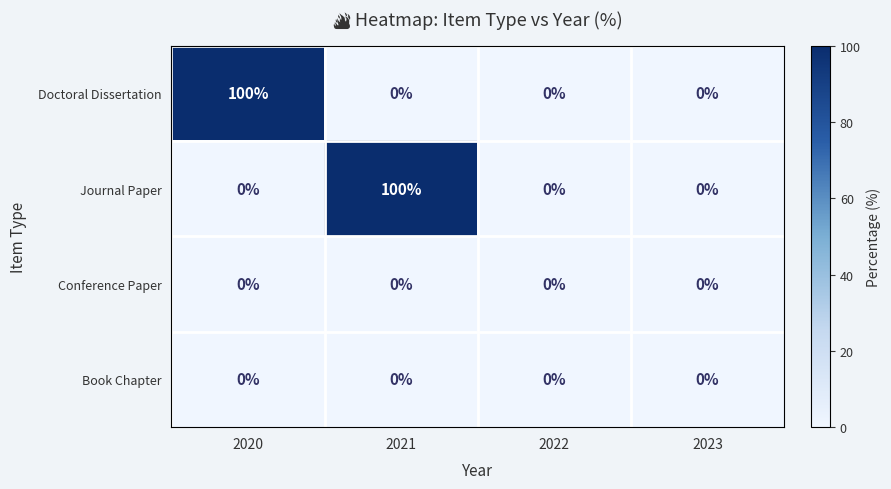

Count the number of data series in this chart.

4